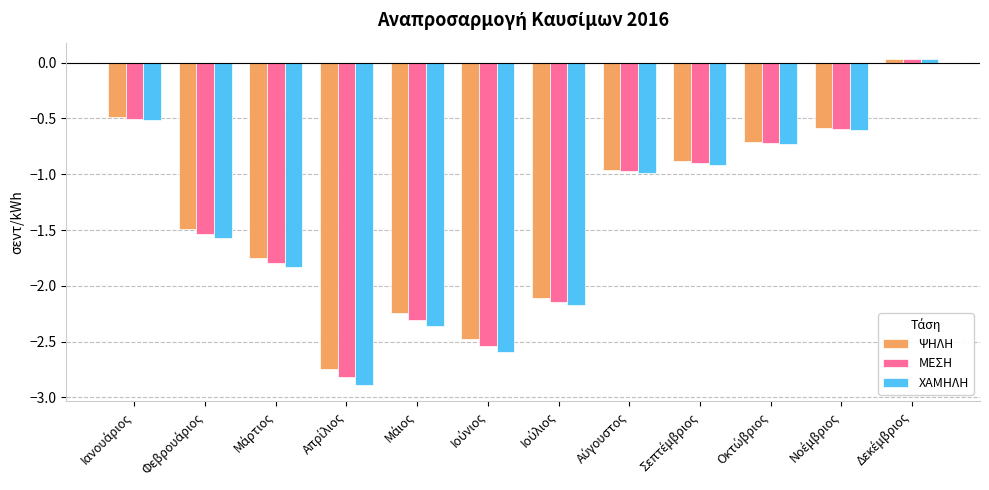

How many values in ΨΗΛΗ are above zero?

1